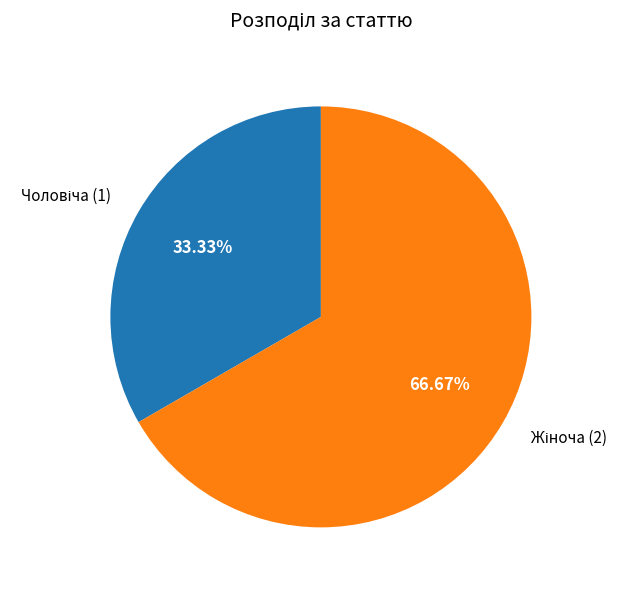

Rank the categories by value from lowest to highest.

Чоловіча, Жіноча